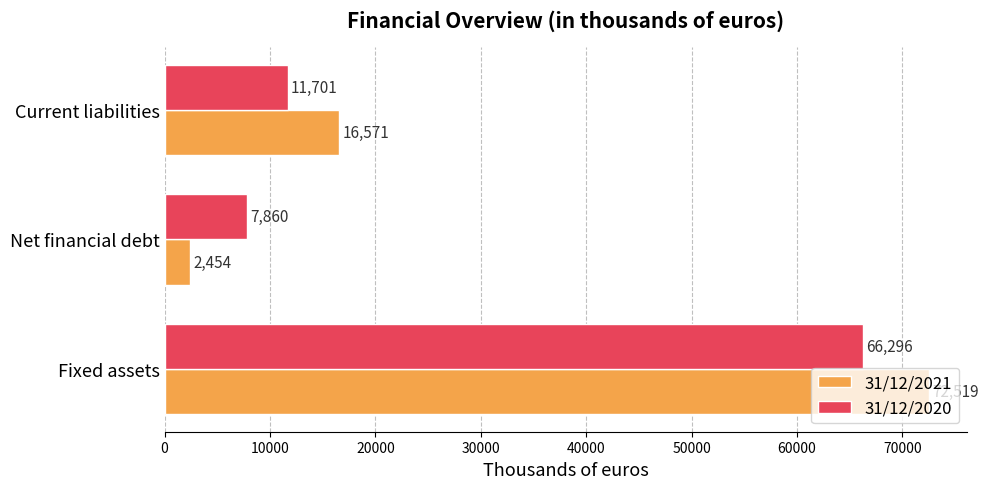

Rank the series by their average value, from lowest to highest.

31/12/2020, 31/12/2021